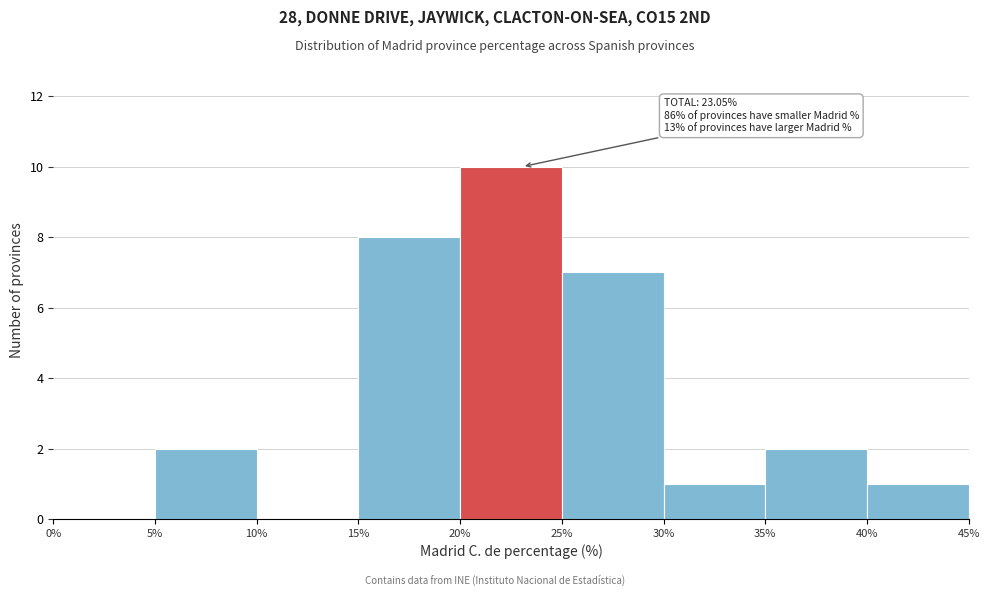

Over which range of the x-axis is the bar tallest?

20% to 25%